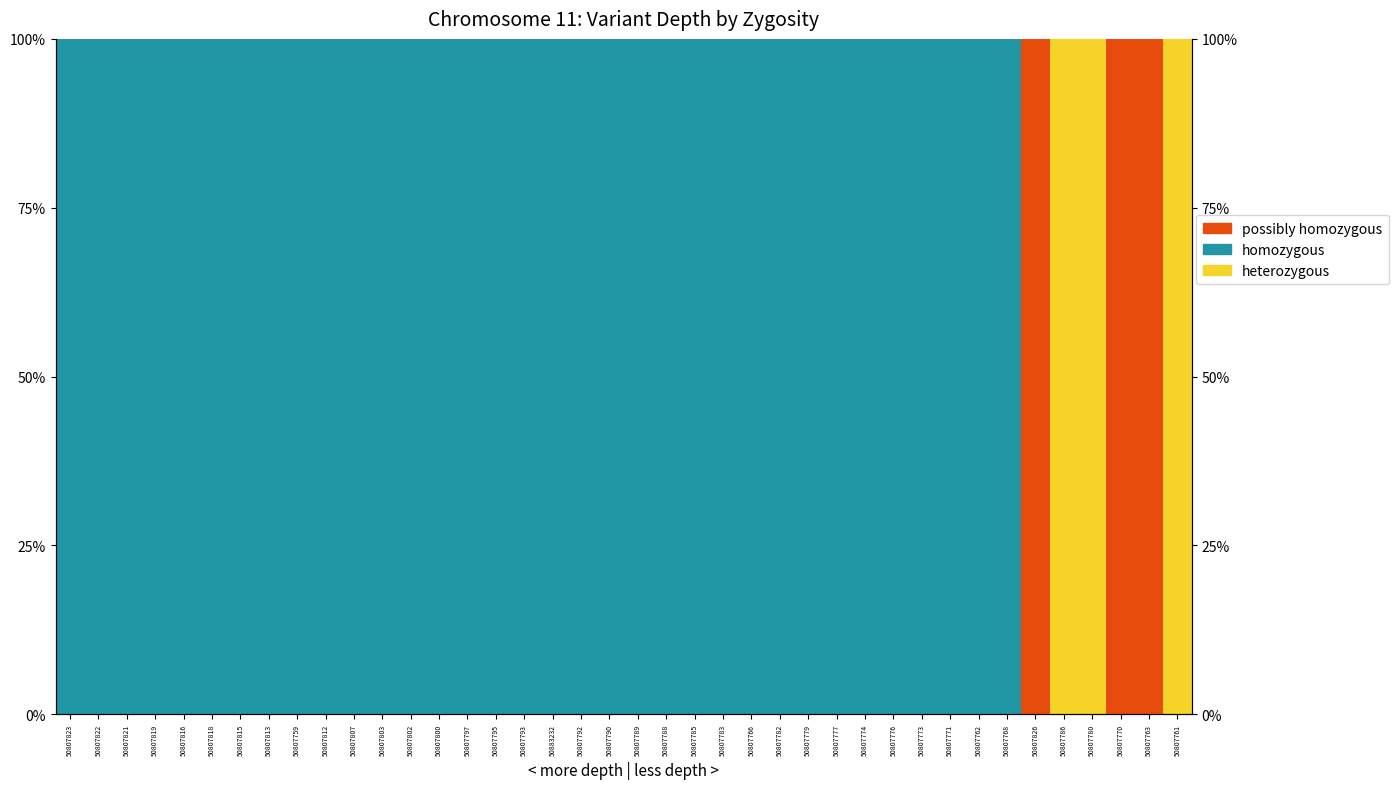

Rank the series at 50807786 from lowest to highest value.

possibly homozygous, homozygous, heterozygous